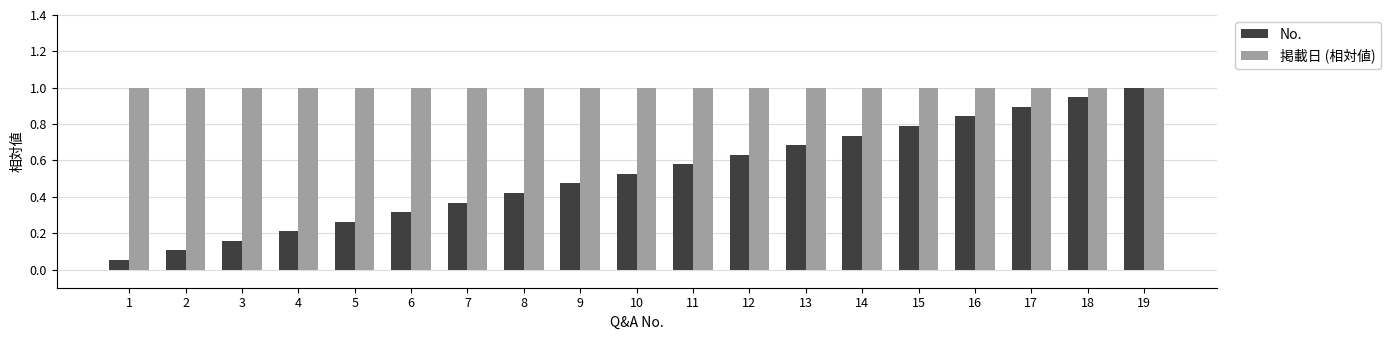

At which label does No. reach its peak?

19